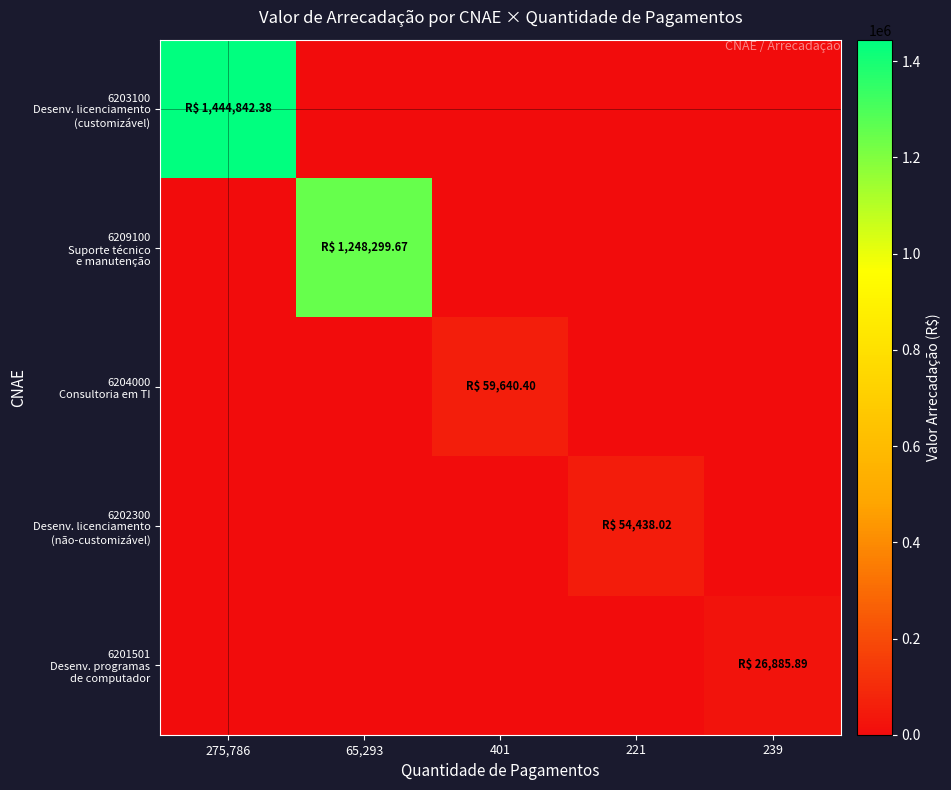

Which series has the largest total across all categories?

6203100 Desenv. licenciamento (customizável)